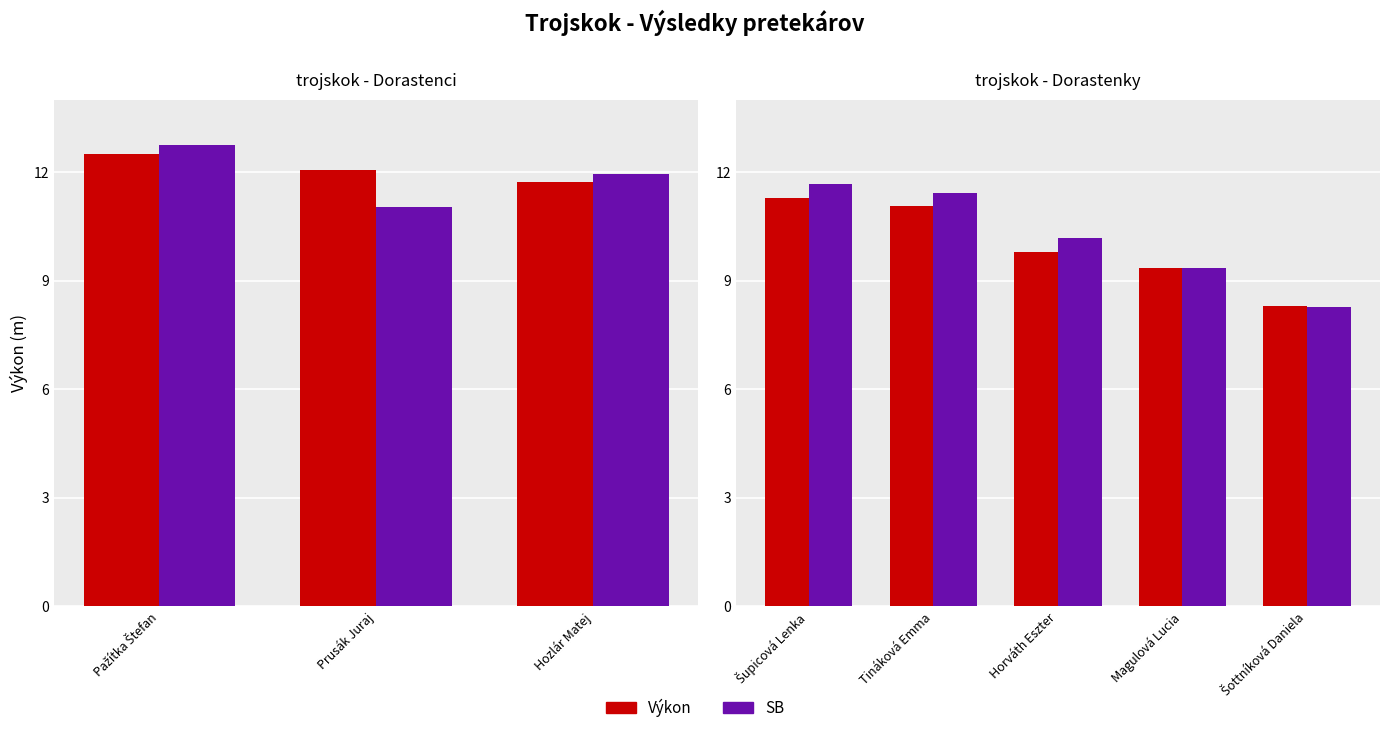

Between Magulová Lucia and Šottníková Daniela, which series saw the biggest shift?

SB